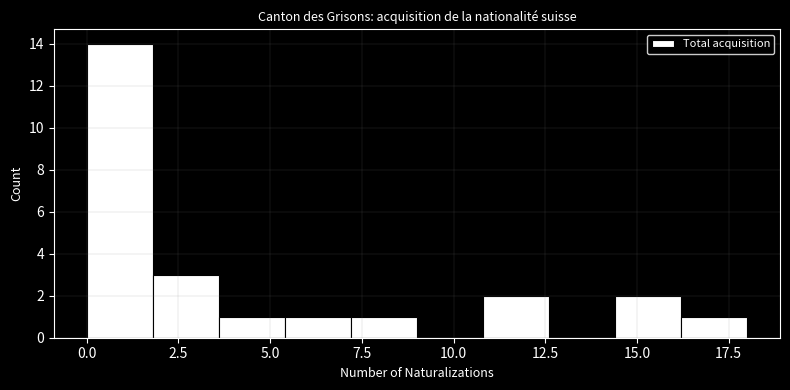

Around what value on the x-axis is the tallest bar? Give the approximate position of its centre, as read against the axis.

1.0